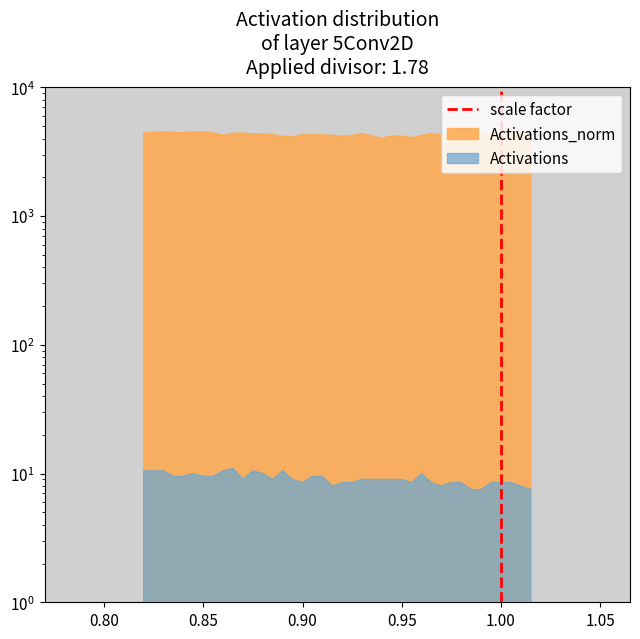

True or false: the data shows 0 at 1.00.

True